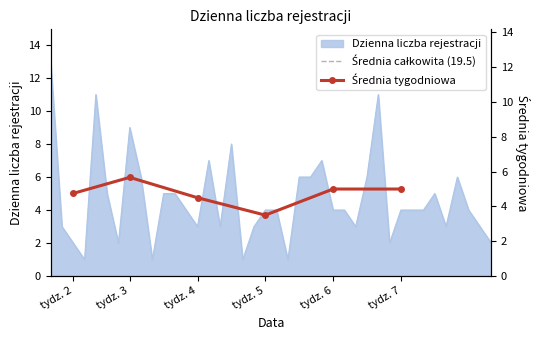

What is the ratio of the value at 2022-01-12 to the value at 2022-02-16?

0.3